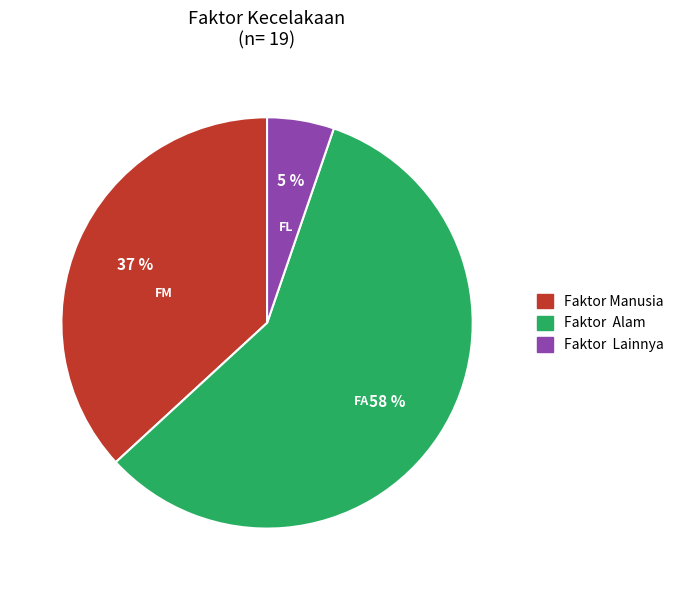

True or false: Faktor Manusia accounts for 45% of the total.

False